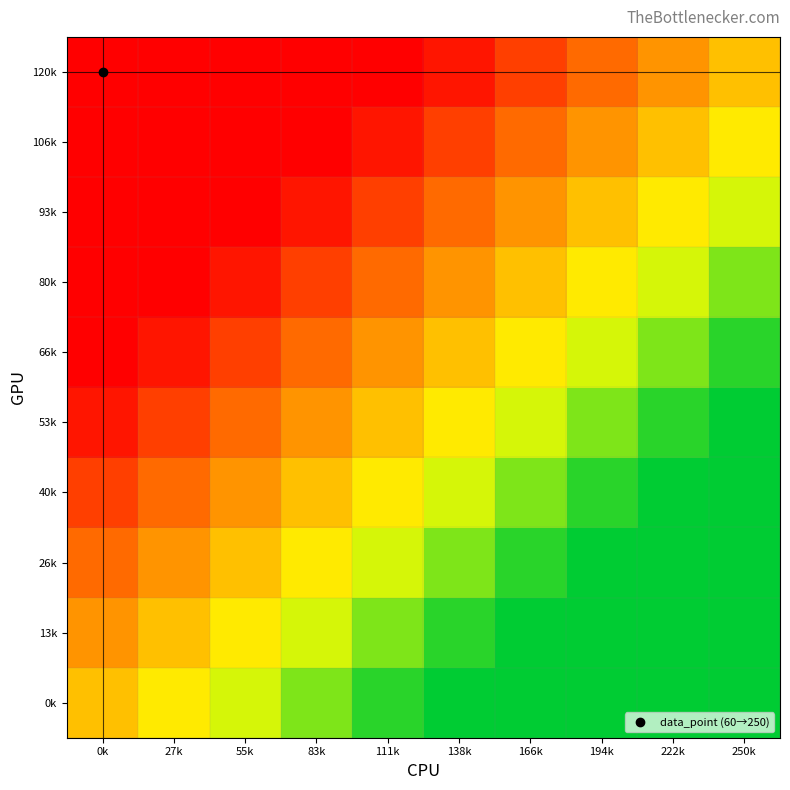

Rank the series by their maximum value, from highest to lowest.

0k, 13k, 26k, 40k, 53k, 66k, 80k, 93k, 106k, 120k